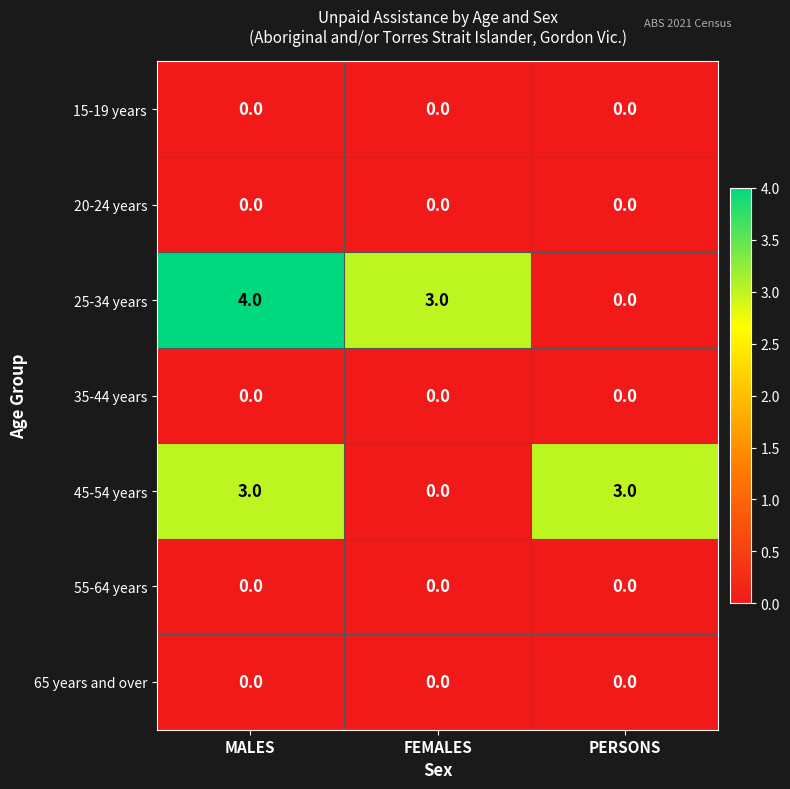

The 15-19 years series shows 0 at MALES. True or false?

True